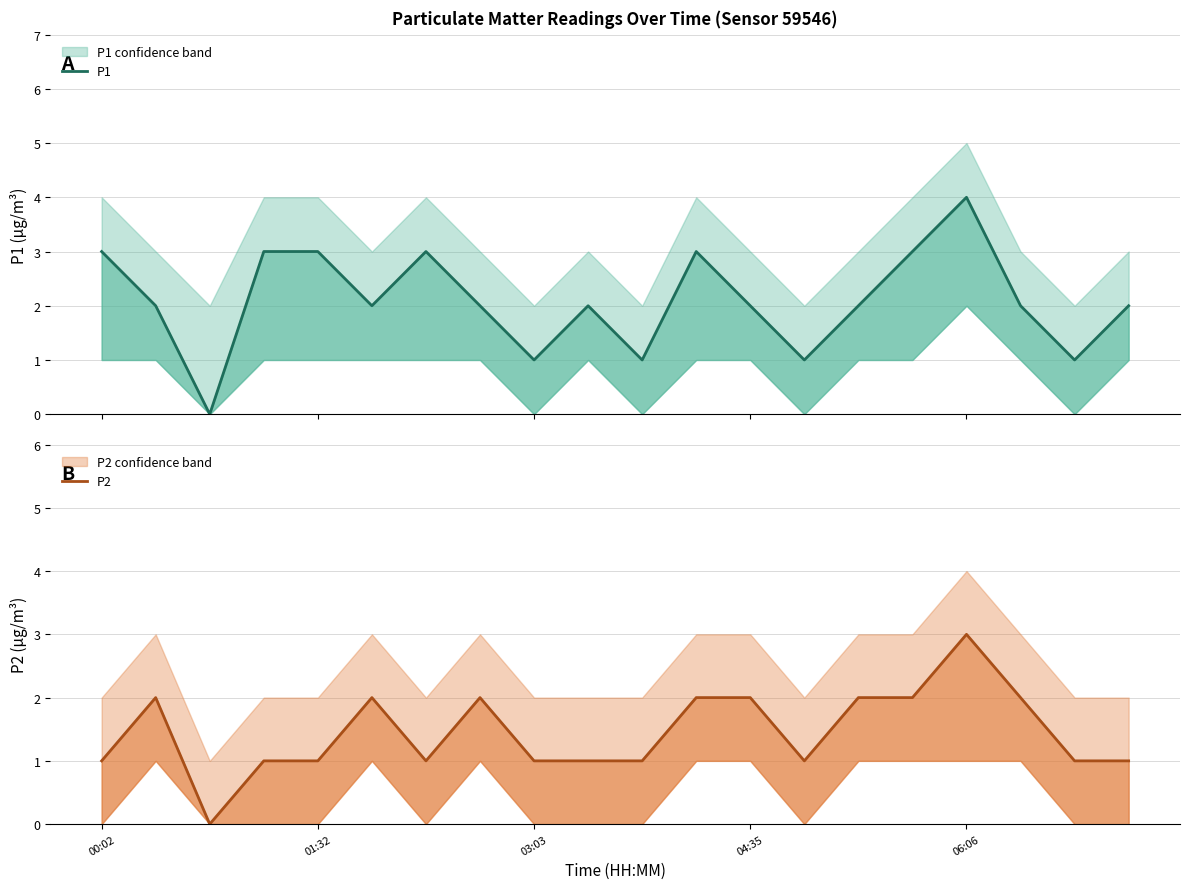

In P1, how many points are lower than both neighbors (excluding endpoints)?

6